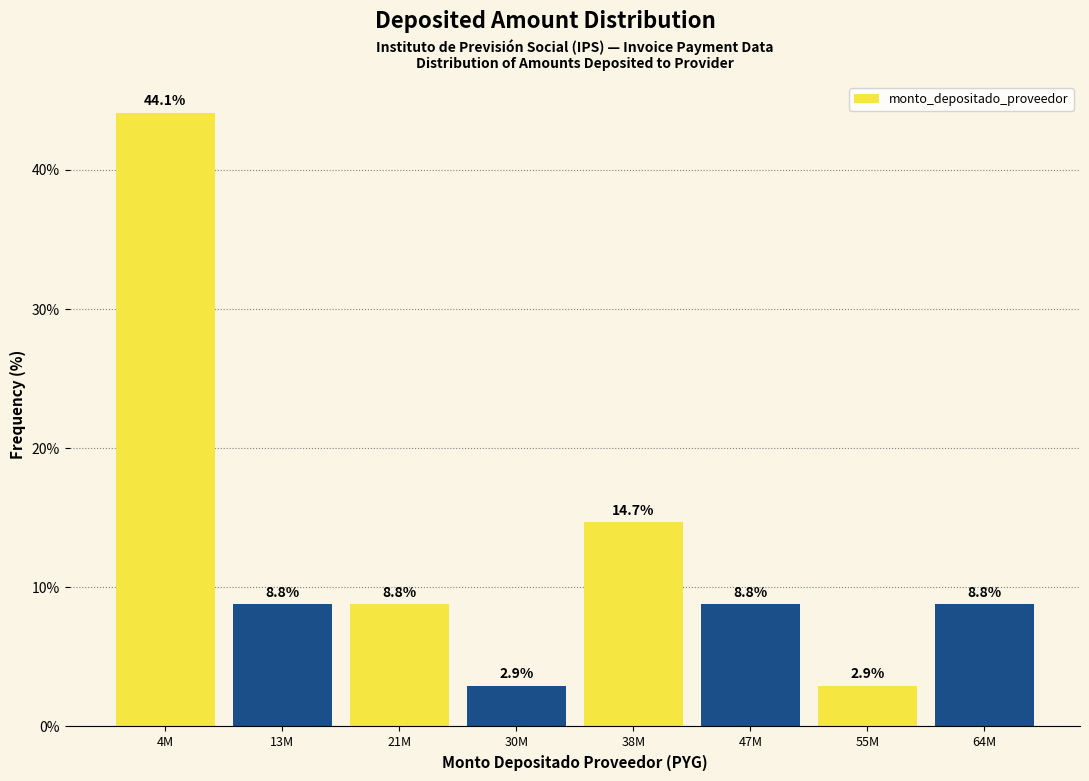

Reading right to left, transcribe all the data shown in this chart.

64M=8.8	55M=2.9	47M=8.8	38M=14.7	30M=2.9	21M=8.8	13M=8.8	4M=44.1